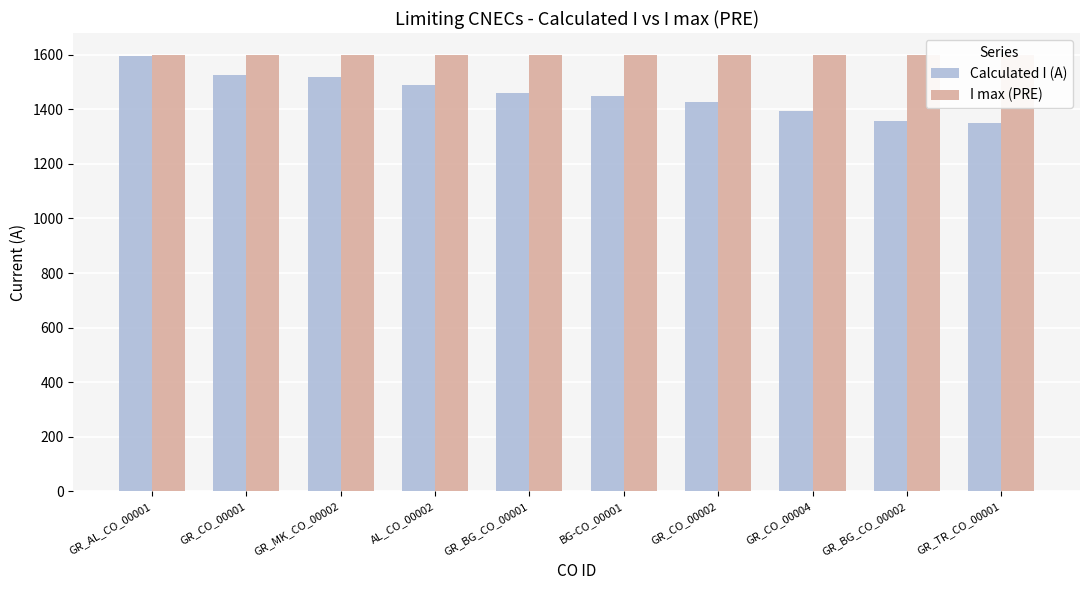

At which category is the sum across all series the highest?

GR_AL_CO_00001